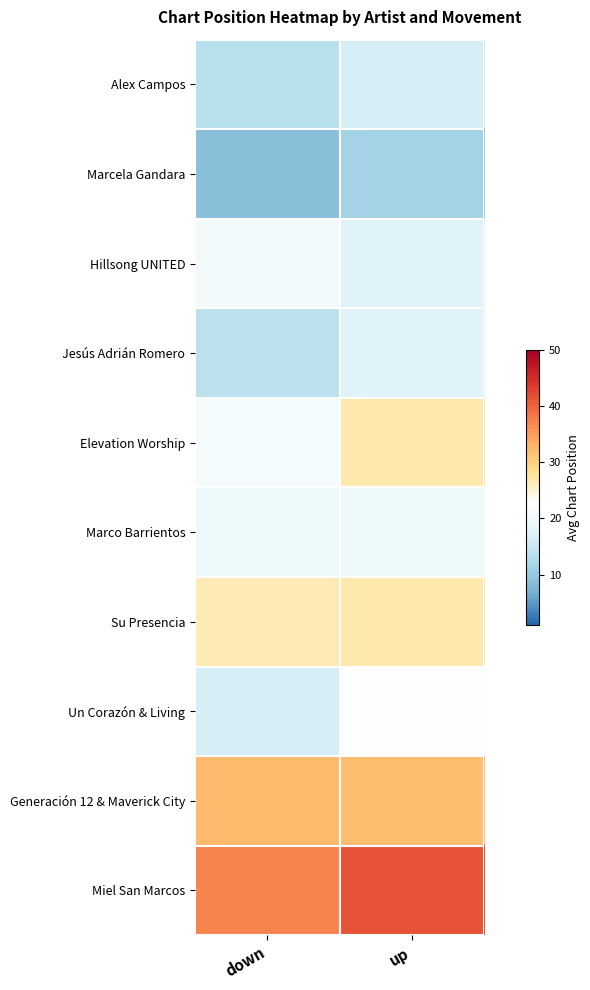

Rank the series by their maximum value, from highest to lowest.

Miel San Marcos, Generación 12 & Maverick City, Elevation Worship, Su Presencia, Un Corazón & Living, Hillsong UNITED, Marco Barrientos, Jesús Adrián Romero, Alex Campos, Marcela Gandara